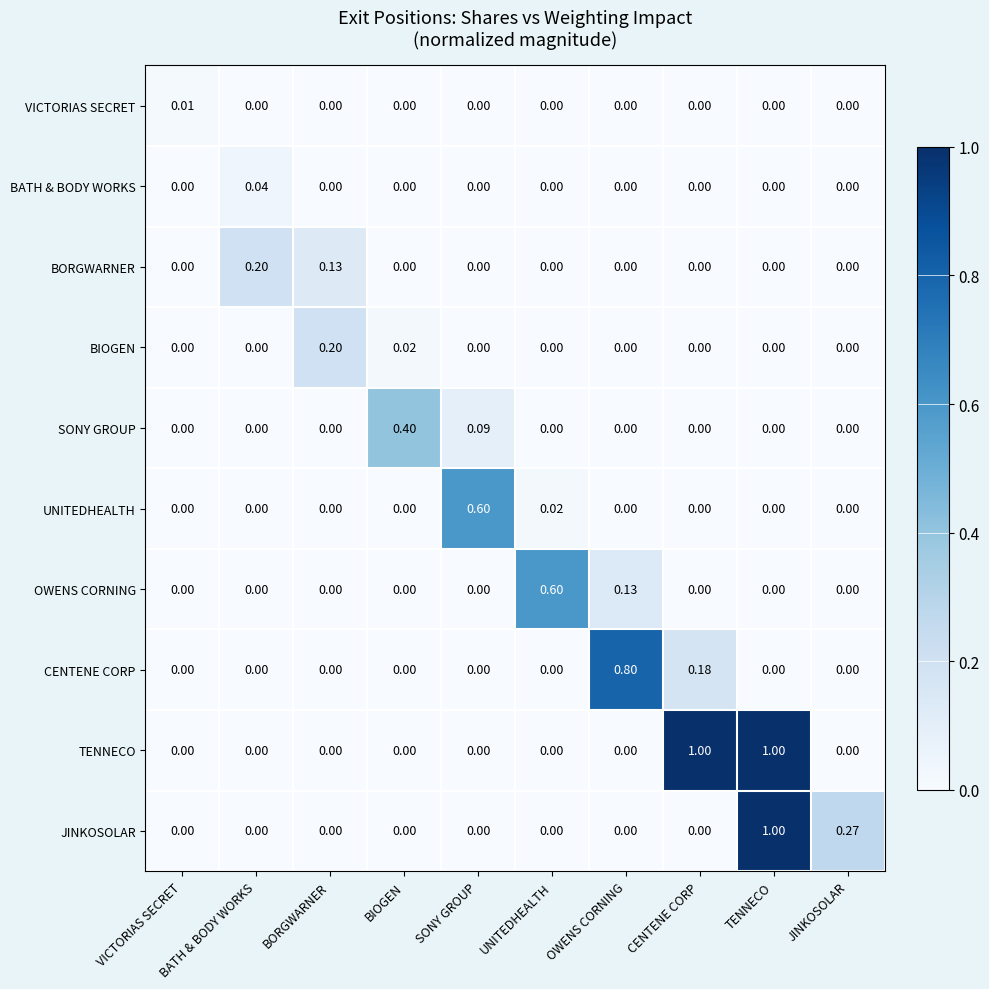

Between BIOGEN and OWENS CORNING, which series saw the biggest shift?

CENTENE CORP